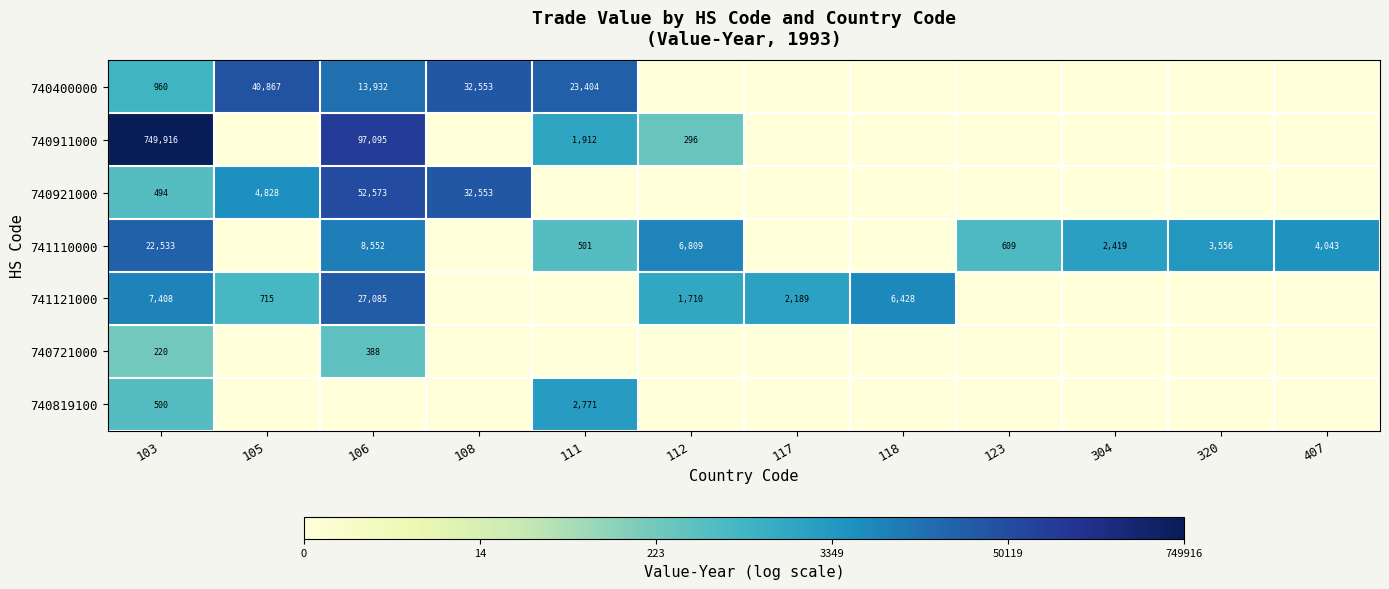

The 740911000 series shows 43033 at 106. True or false?

False